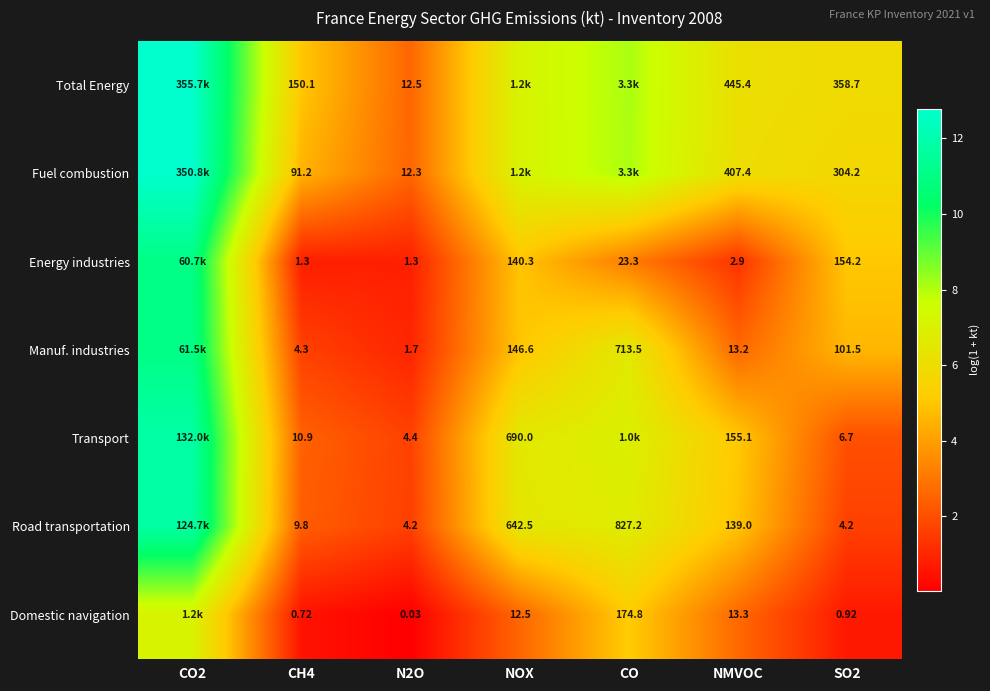

At NMVOC, list the series in order from largest to smallest.

Total Energy, Fuel combustion, Transport, Road transportation, Domestic navigation, Manuf. industries, Energy industries